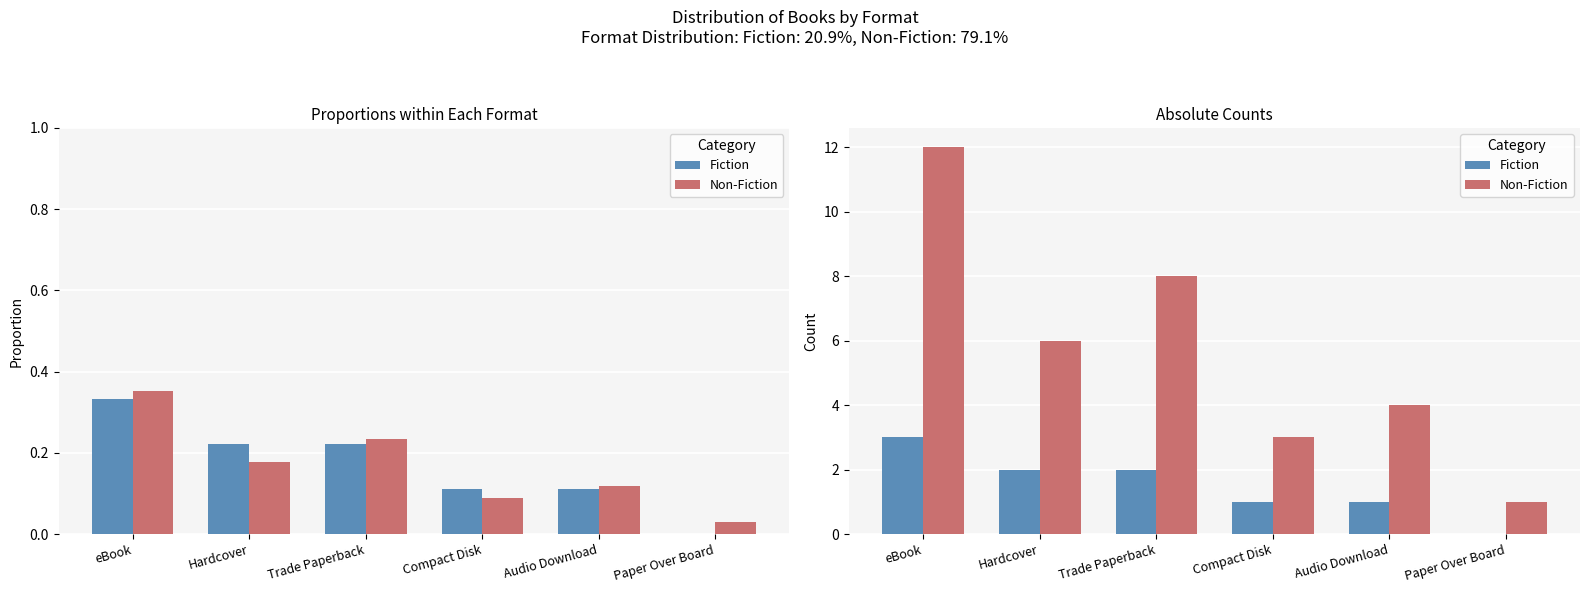

True or false: Non-Fiction has a value of 6 at Hardcover.

True